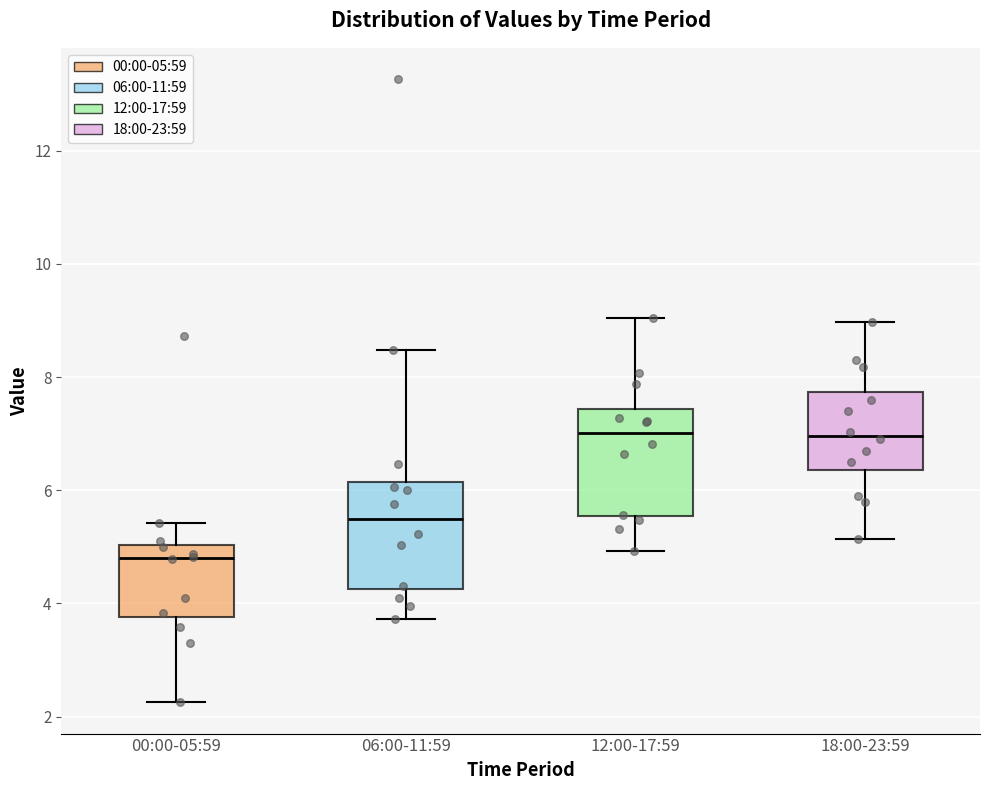

Where does the median line of the box for 12:00-17:59 sit on the y-axis? The values are not printed on the chart, so give them approximately, as read against the axis.

7.0